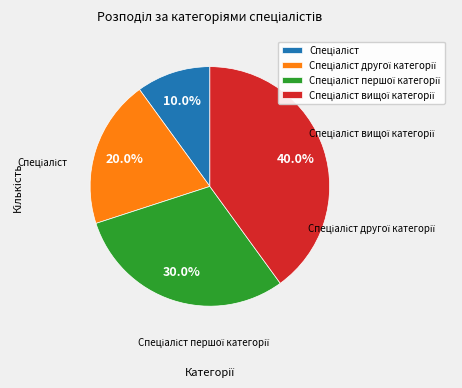

To the nearest percent, what is the difference between the largest and smallest slice percentages?

30%